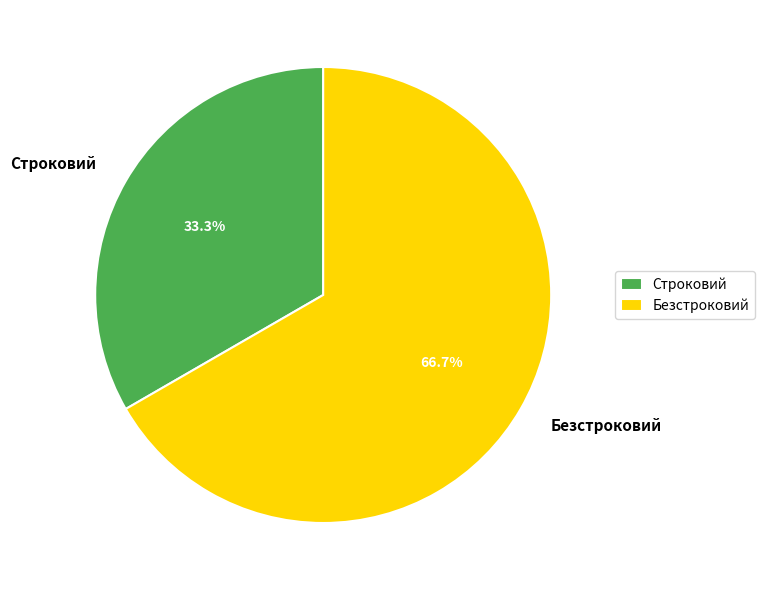

What percentage is the Строковий slice, to the nearest percent?

33%